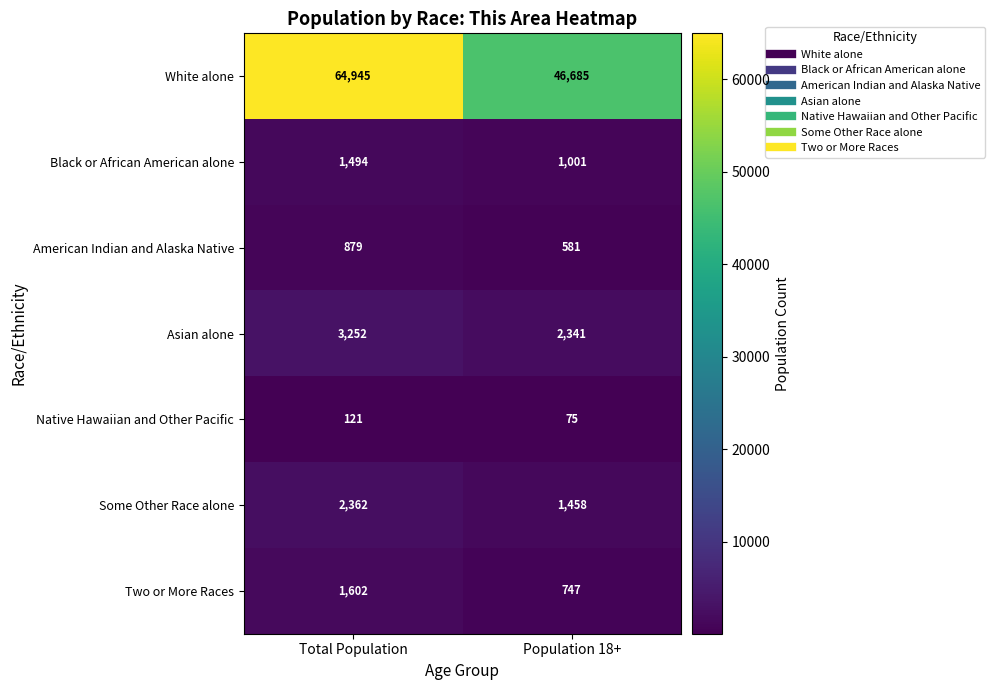

Between Total Population and Population 18+, which series saw the biggest shift?

White alone